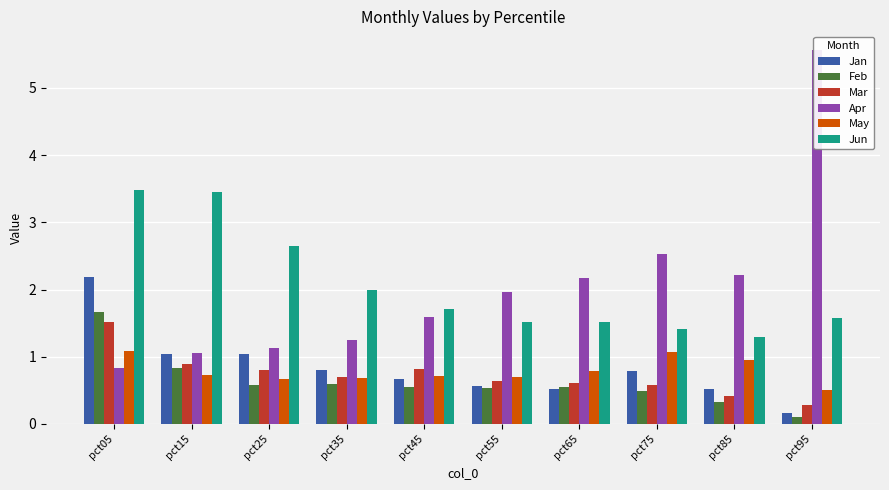

The Mar series shows 0.3 at pct95. True or false?

True